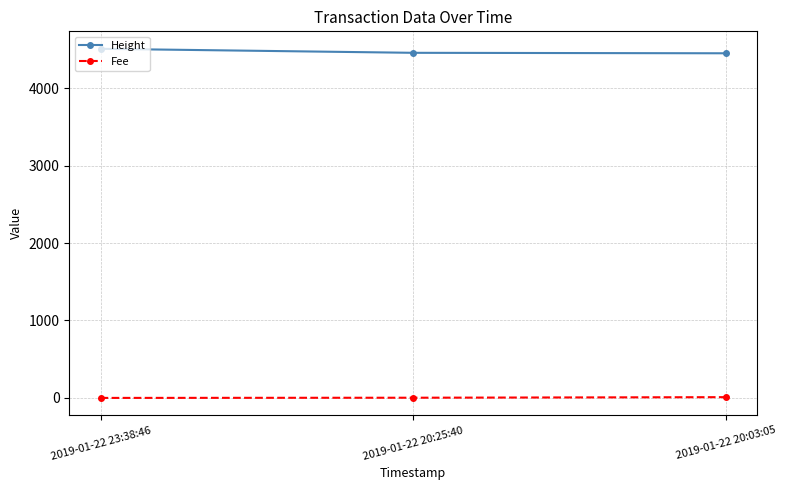

Rank the series at 2019-01-22 20:03:05 from highest to lowest value.

Height, Fee